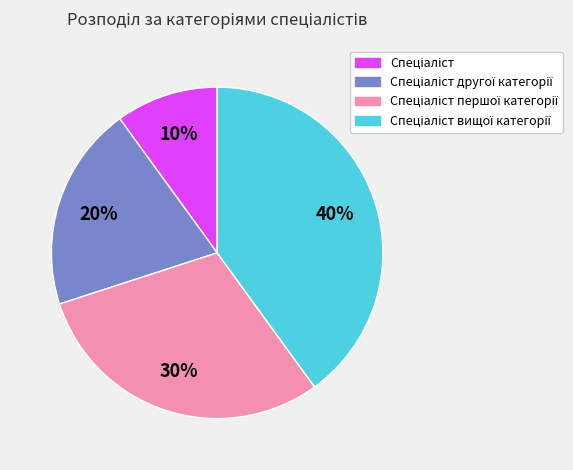

Does any single category account for the majority?

No